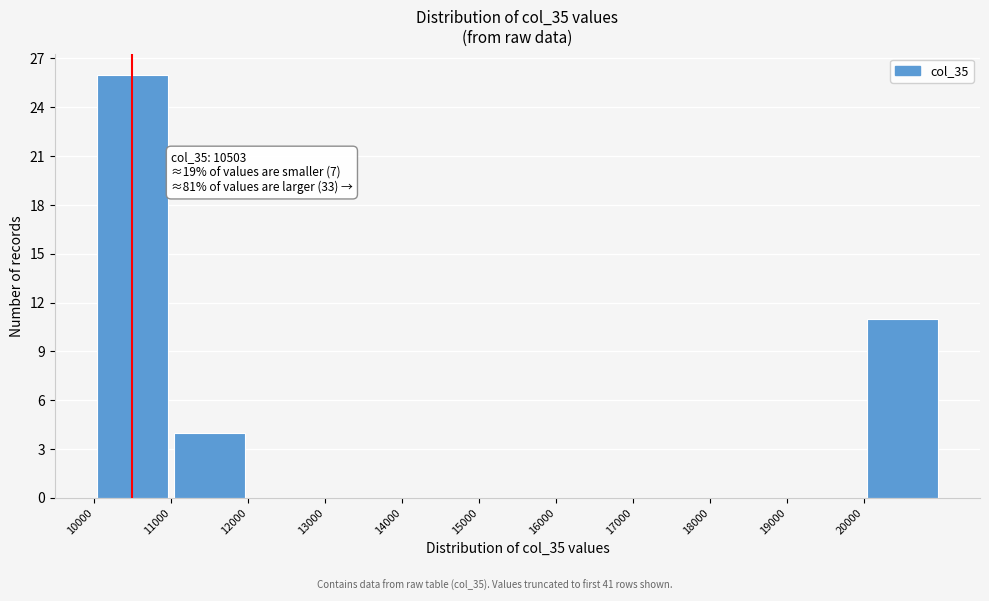

Over which range of the x-axis is the bar tallest?

10000 to 11000